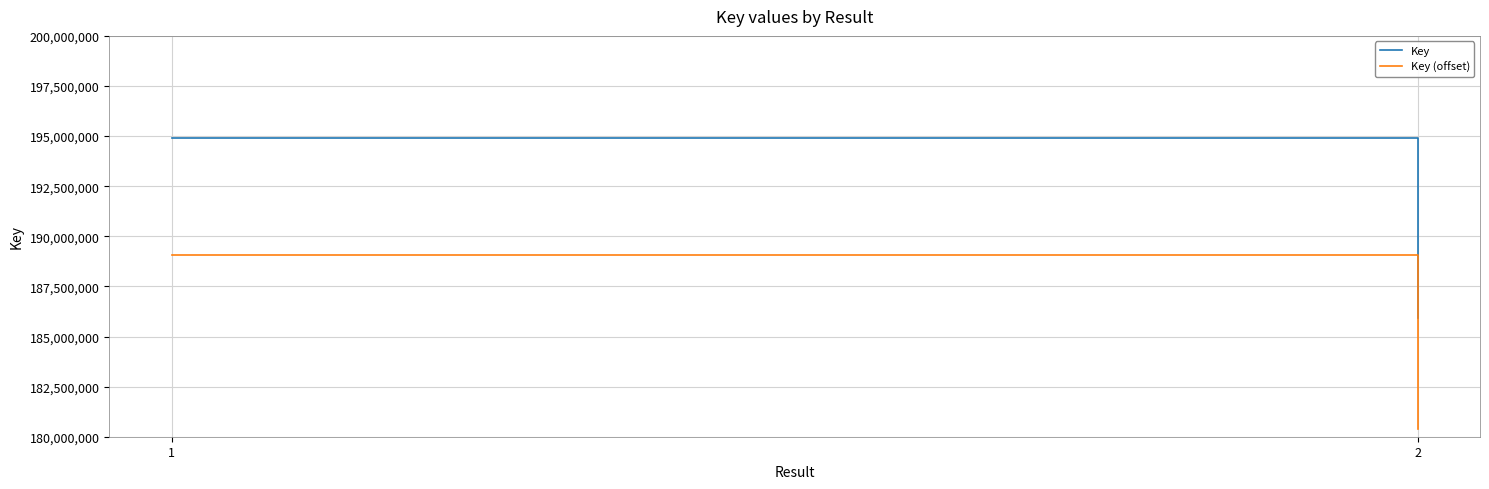

The Key series shows 343442462.6 at 1. True or false?

False